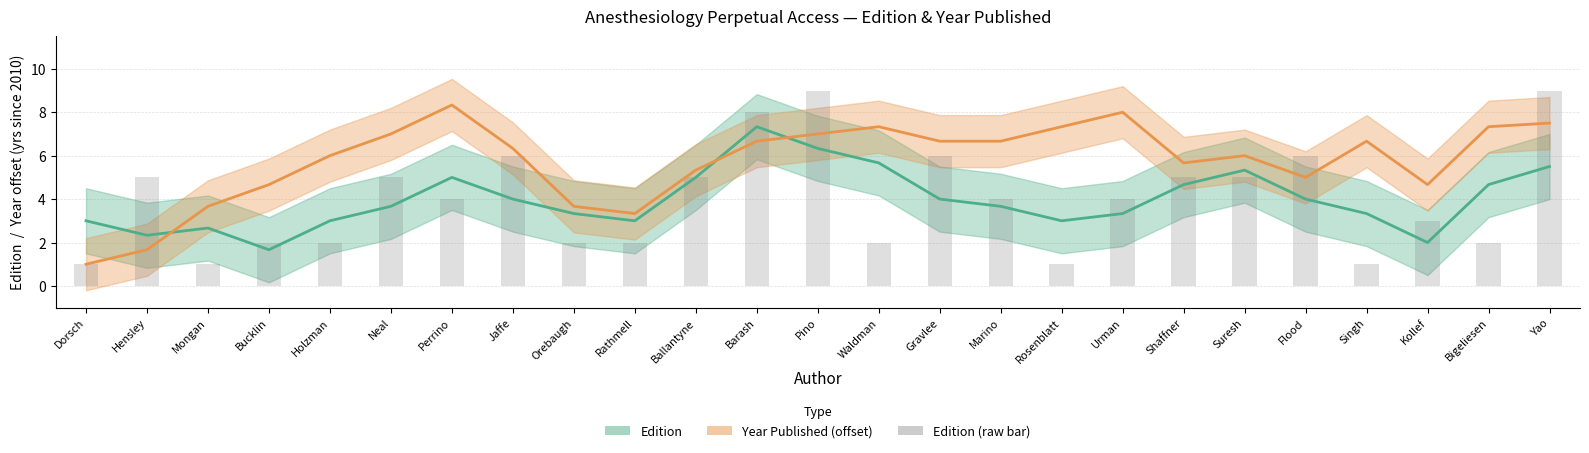

How many Edition (raw) values are between 2 and 5?

15